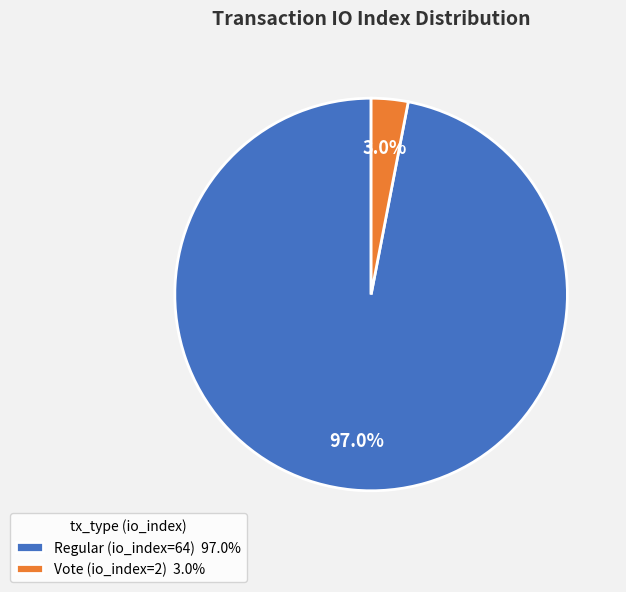

What percentage do Regular (io_index=64) and Vote (io_index=2) together represent?

100.0%